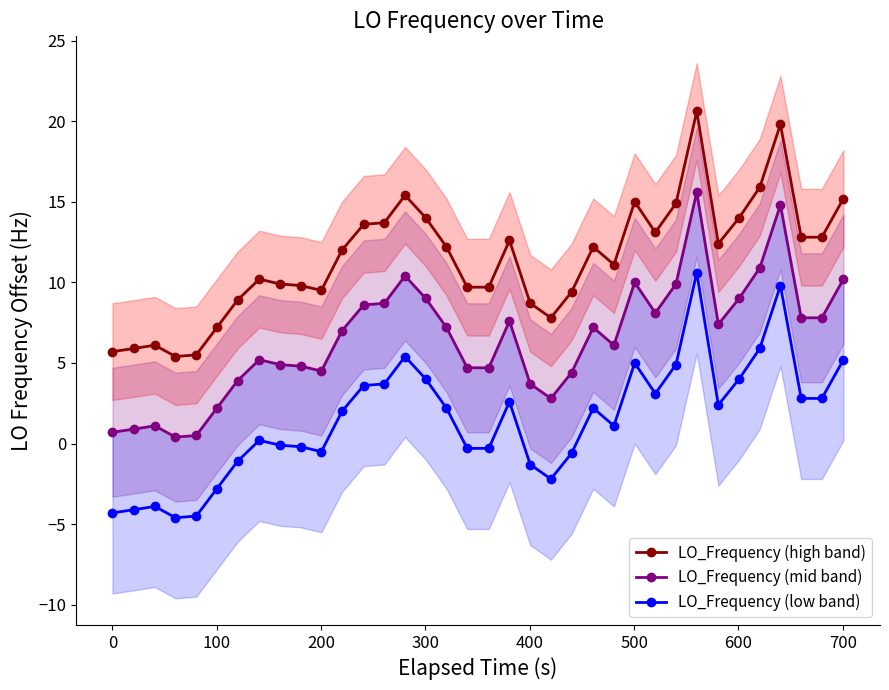

What is the value of the LO_Frequency (low band) point at the 20th from the left?

2.6